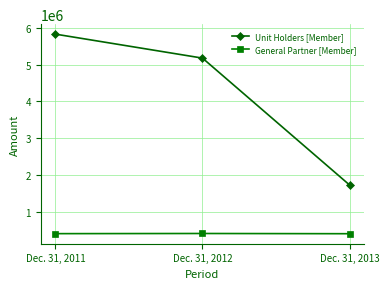

Is it true that Unit Holders [Member] equals 10155724 at Dec. 31, 2011?

False